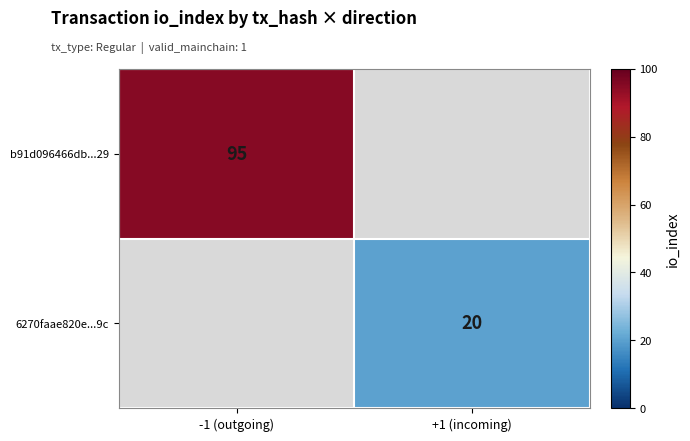

The value of 6270faae820e...9c at +1 (incoming) is 10. True or false?

False